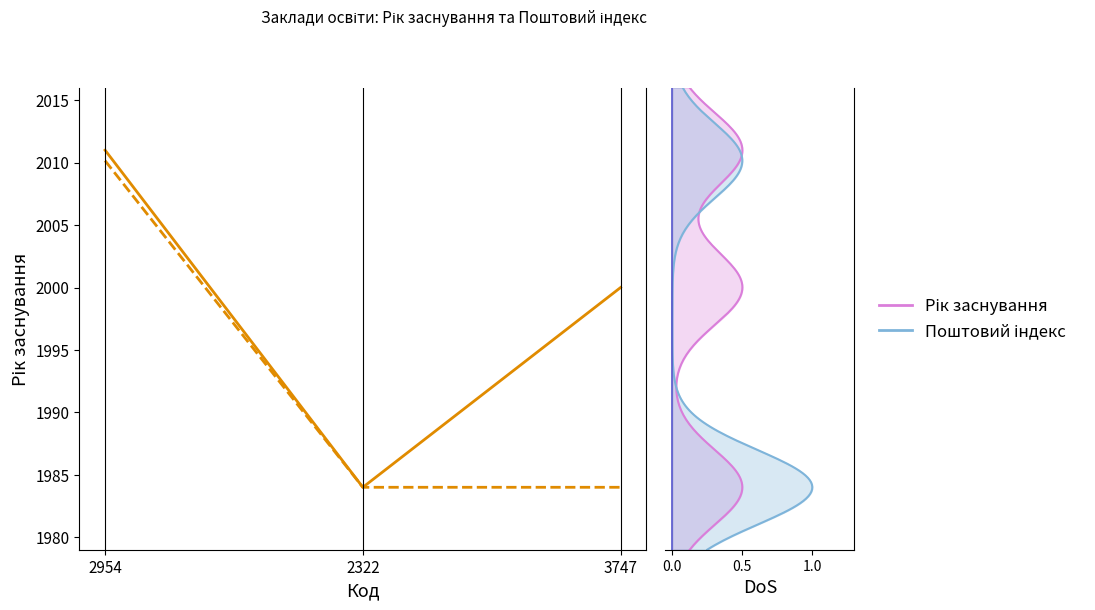

Which series has the largest range (max minus min)?

Рік заснування